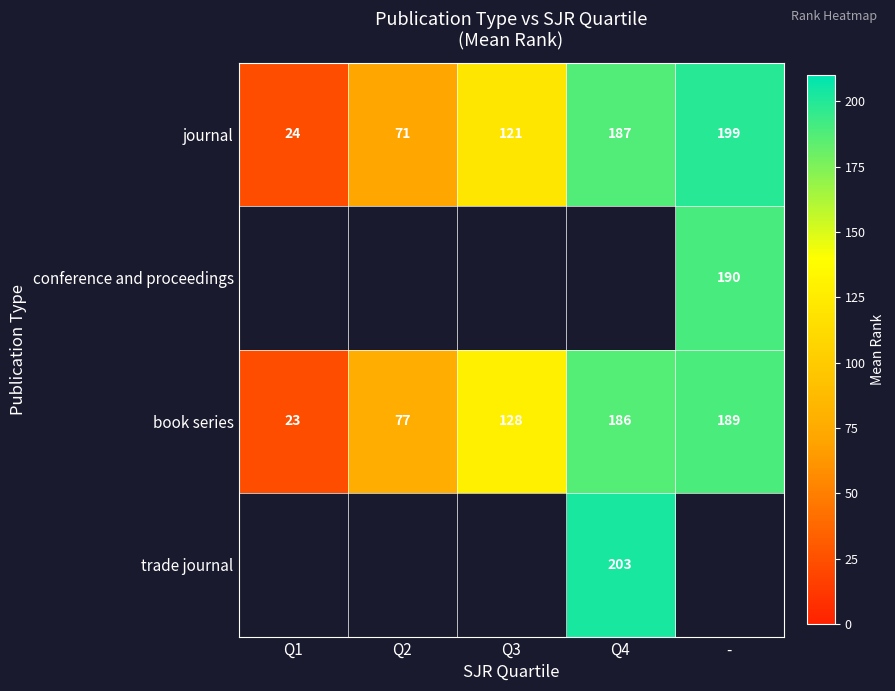

Where is journal nearest to the value 111?

Q3